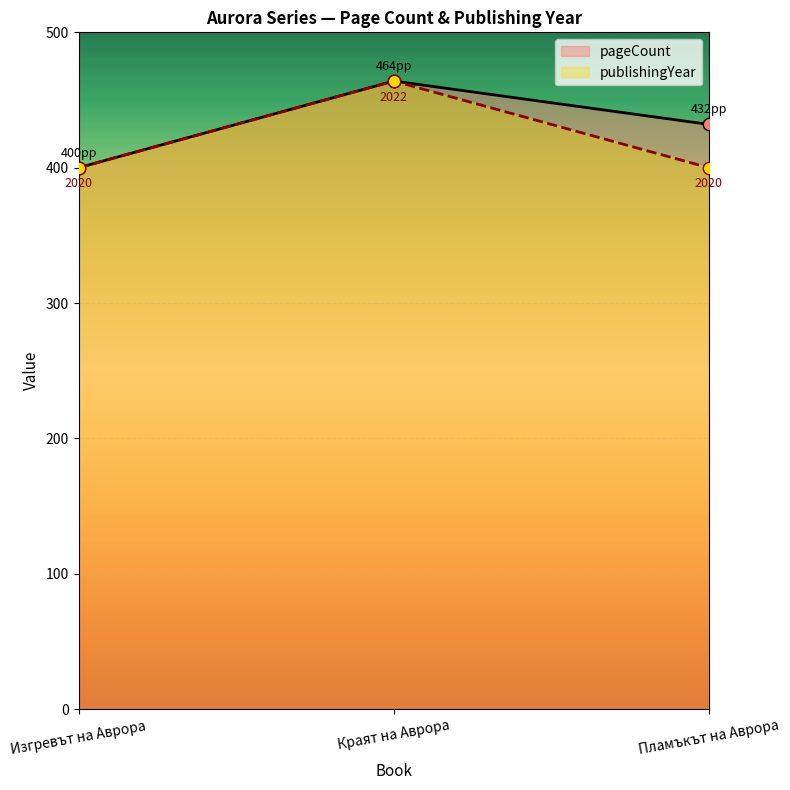

What are all the series names shown in the legend?

pageCount, publishingYear